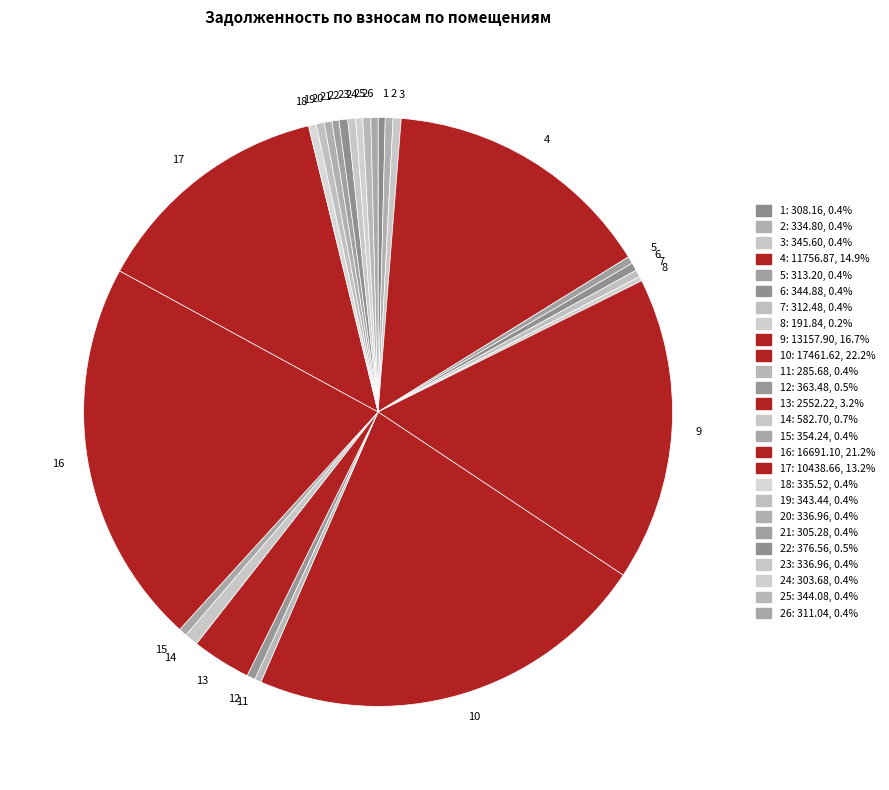

Is there any slice that represents more than half of the pie?

No